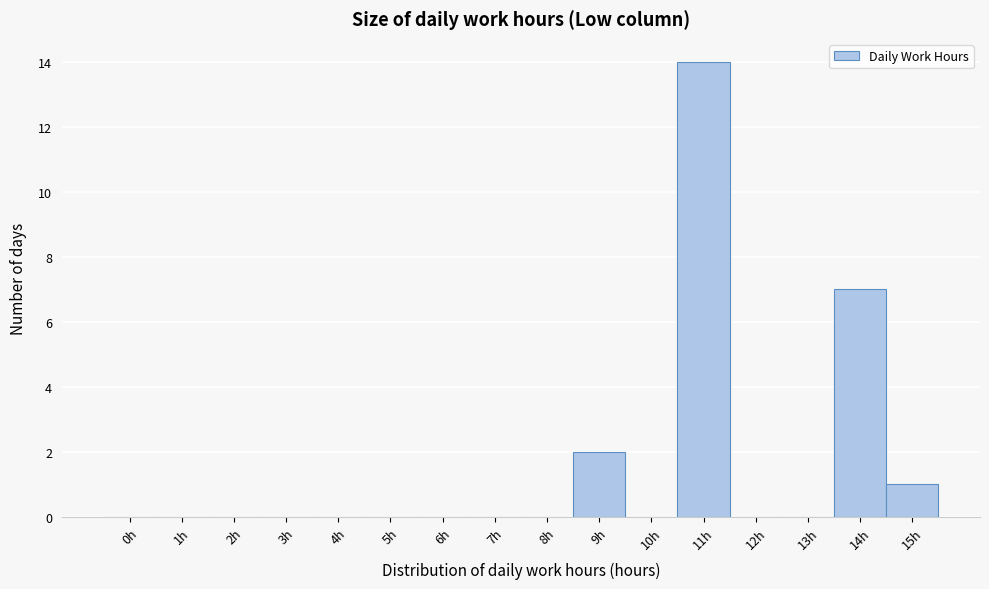

Reading right to left, extract all data points from this chart.

15h=1	14h=7	13h=0	12h=0	11h=14	10h=0	9h=2	8h=0	7h=0	6h=0	5h=0	4h=0	3h=0	2h=0	1h=0	0h=0